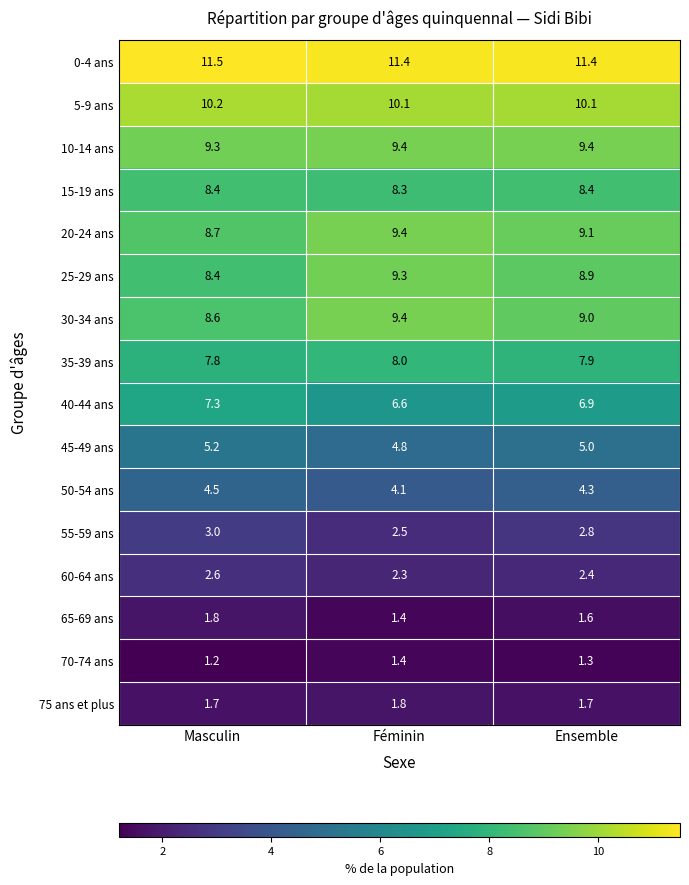

Read the 70-74 ans value at Féminin.

1.4